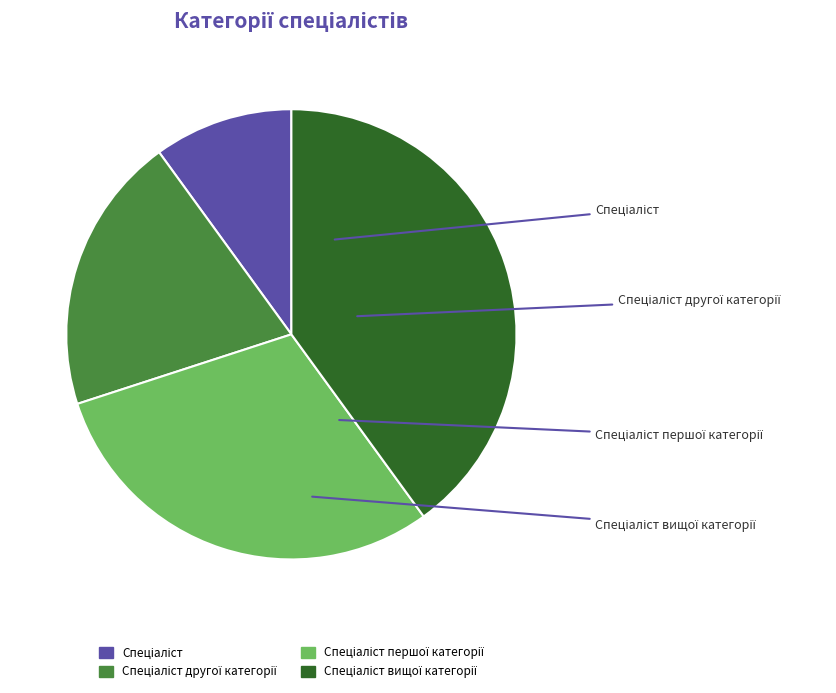

Is there any slice that represents more than half of the pie?

No